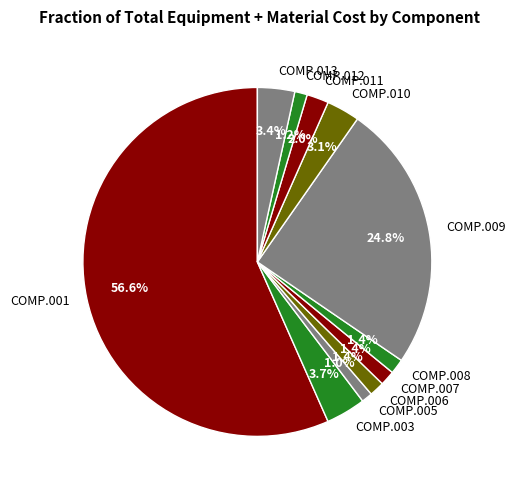

Is it true that COMP.013 is 17% of the pie?

False